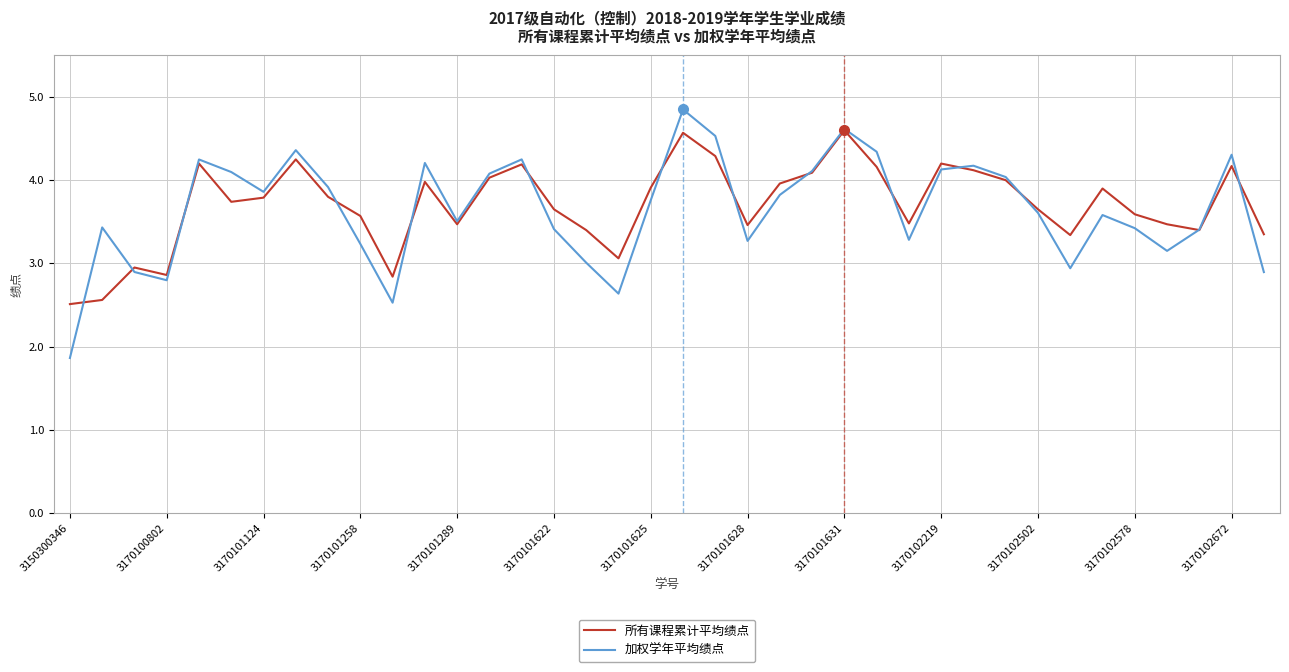

How many values in the 所有课程累计平均绩点 series are below 3?

5